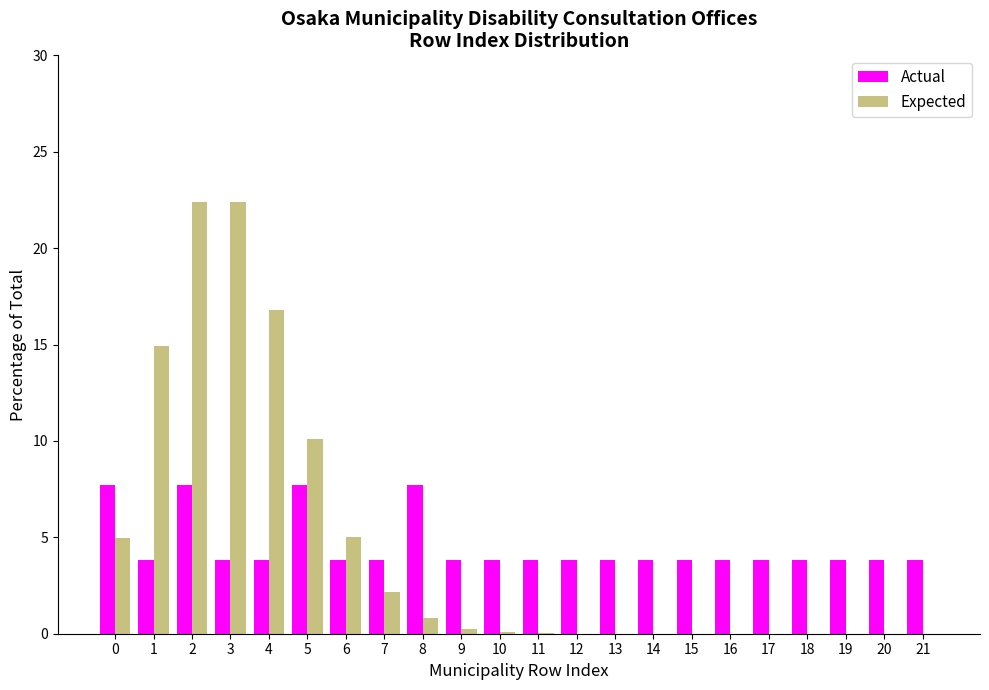

Between 0 and 12, which series saw the biggest shift?

Expected